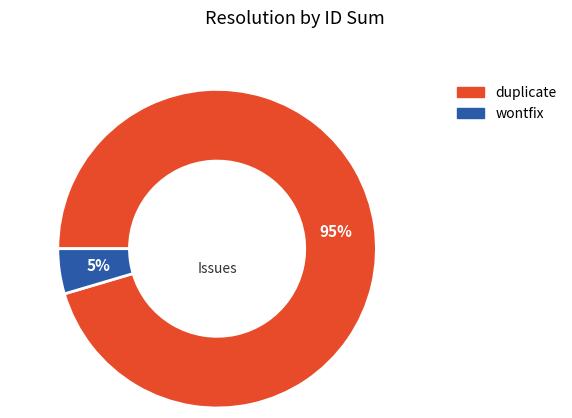

Which category has the biggest portion of the pie?

duplicate